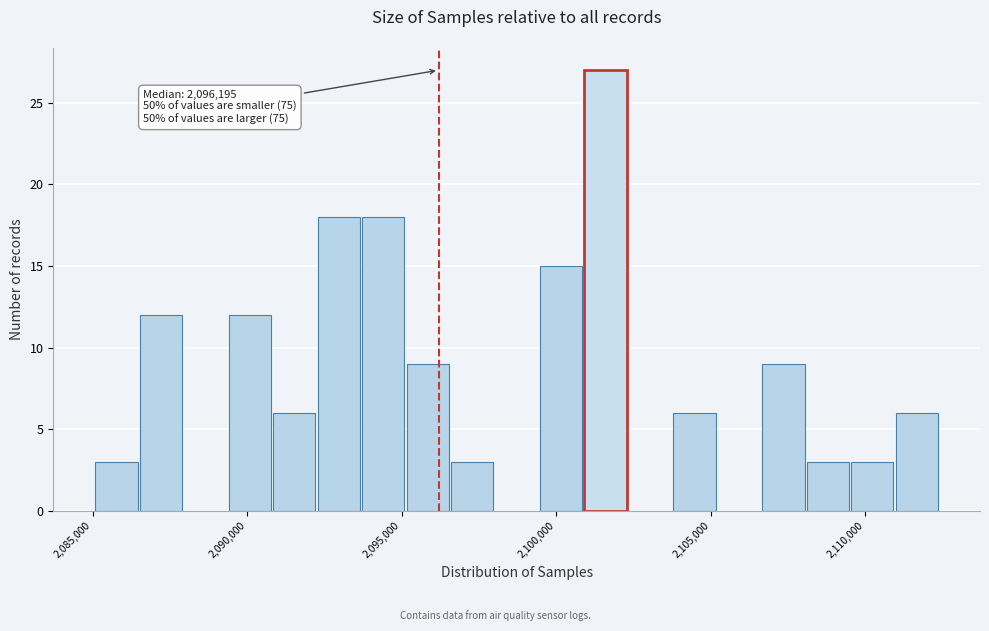

Around what value on the x-axis is the tallest bar? Give the approximate position of its centre, as read against the axis.

2101500